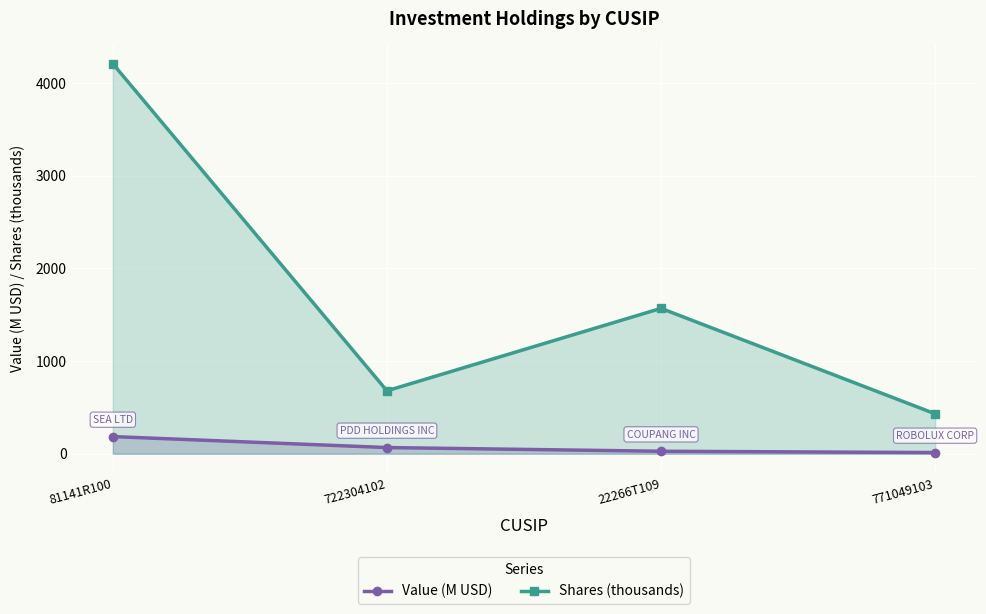

Rank the series at 81141R100 from highest to lowest value.

Shares (thousands), Value (M USD)